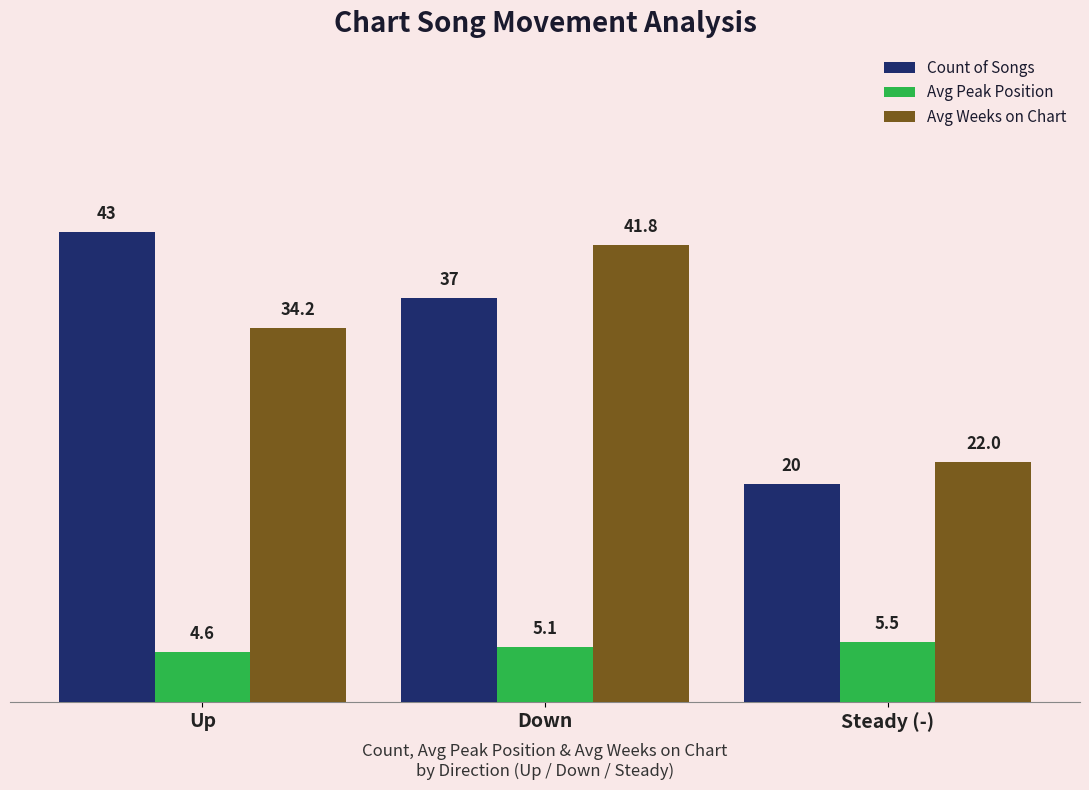

What is the spread (max minus min) of values at Up?

38.4